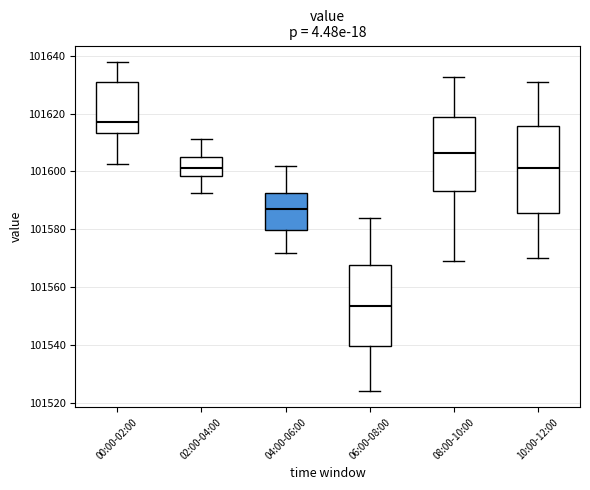

Which box's median line is the highest?

00:00-02:00